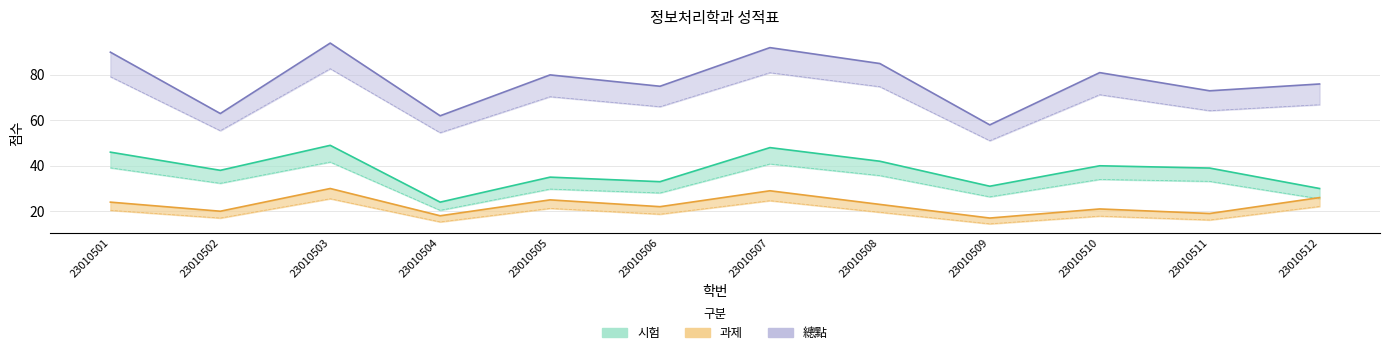

What are all the series names shown in the legend?

시험, 과제, 總點